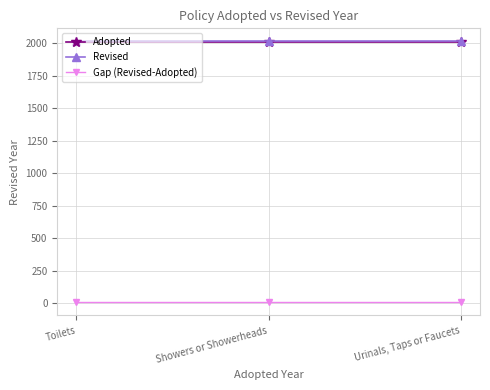

What is the label of the 2nd point from the right?

Showers or Showerheads